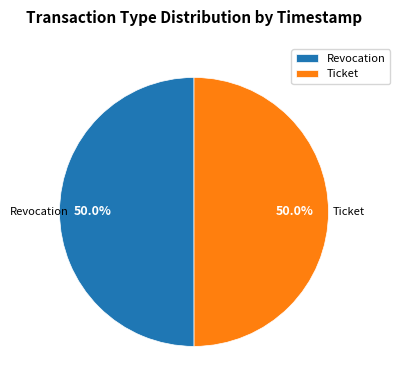

To the nearest percent, what portion does Ticket represent?

50%